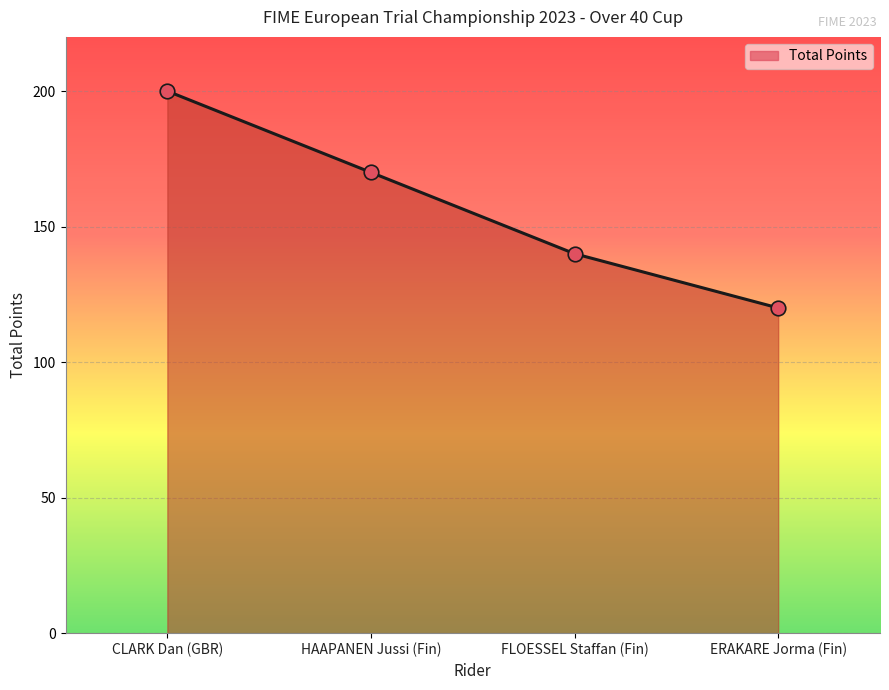

Between CLARK Dan (GBR) and HAAPANEN Jussi (Fin), which is larger?

CLARK Dan (GBR)